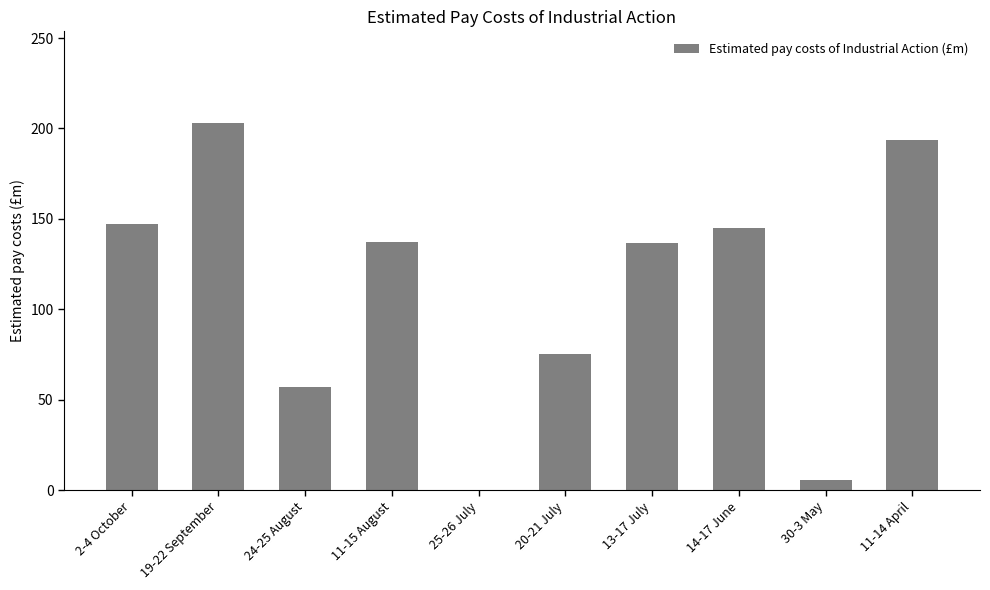

Approximately how many times larger is the value at 20-21 July compared to 24-25 August?

1.3